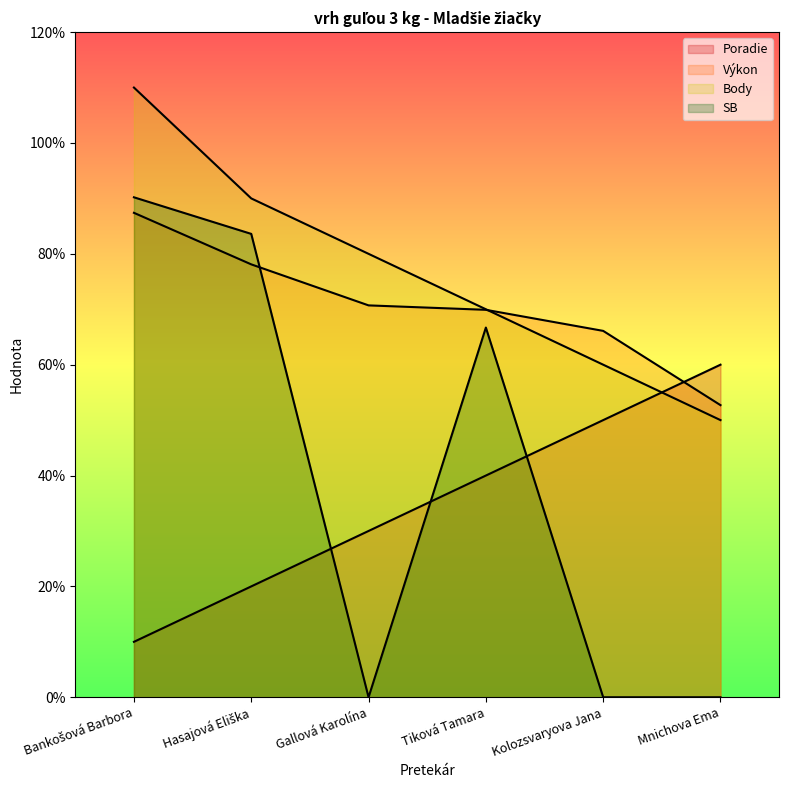

Rank the series by their maximum value, from lowest to highest.

Poradie, Výkon, SB, Body